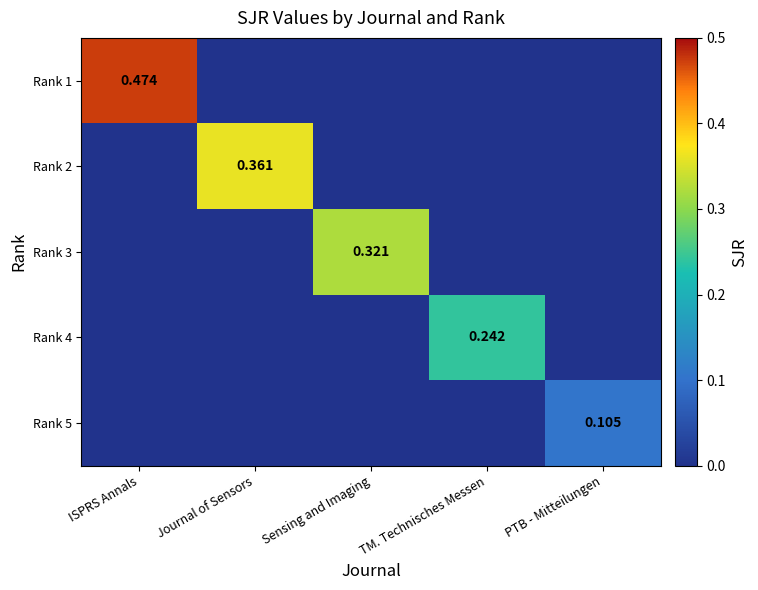

At which label is Rank 4 closest to 0?

ISPRS Annals